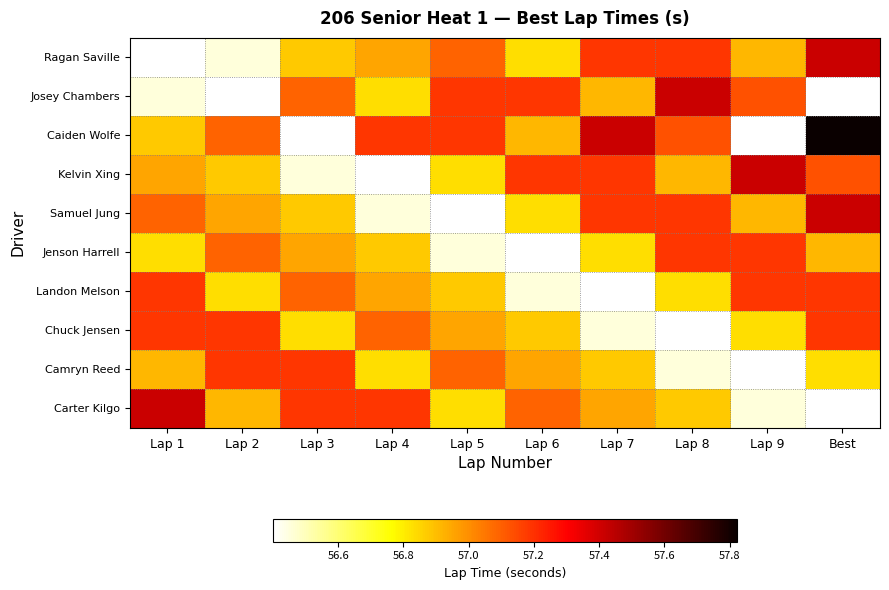

Which has a higher value, Lap 5 or Lap 6?

Lap 5